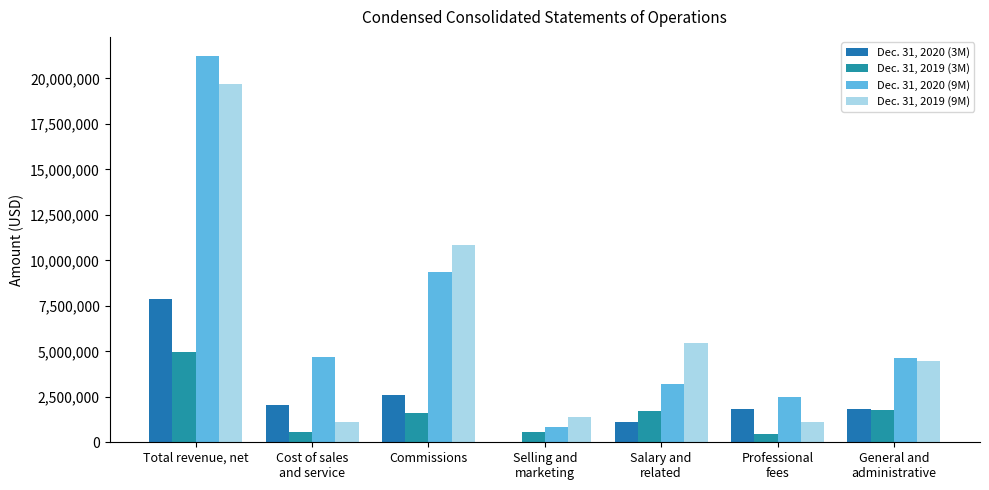

Which series changed the most between Cost of sales
and service and Salary and
related?

Dec. 31, 2019 (9M)